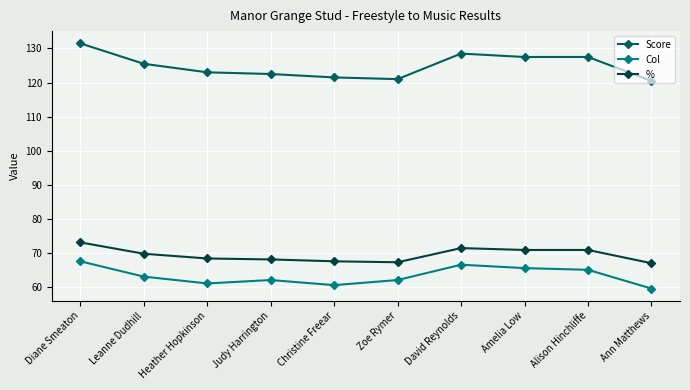

What are all the series names shown in the legend?

Score, Col, %